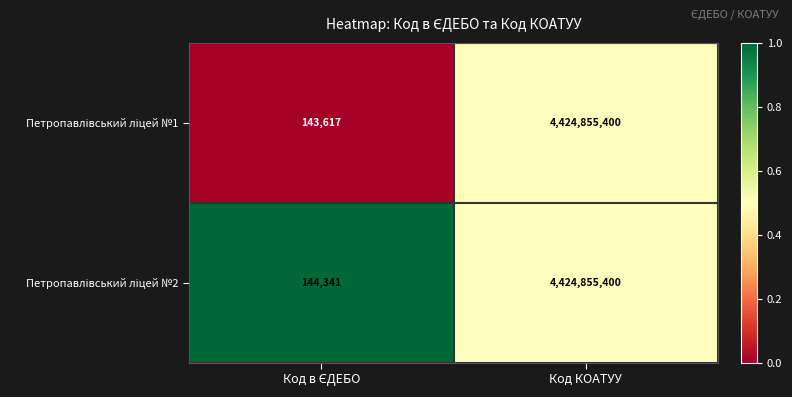

What is the maximum value shown in the chart?

4424855400